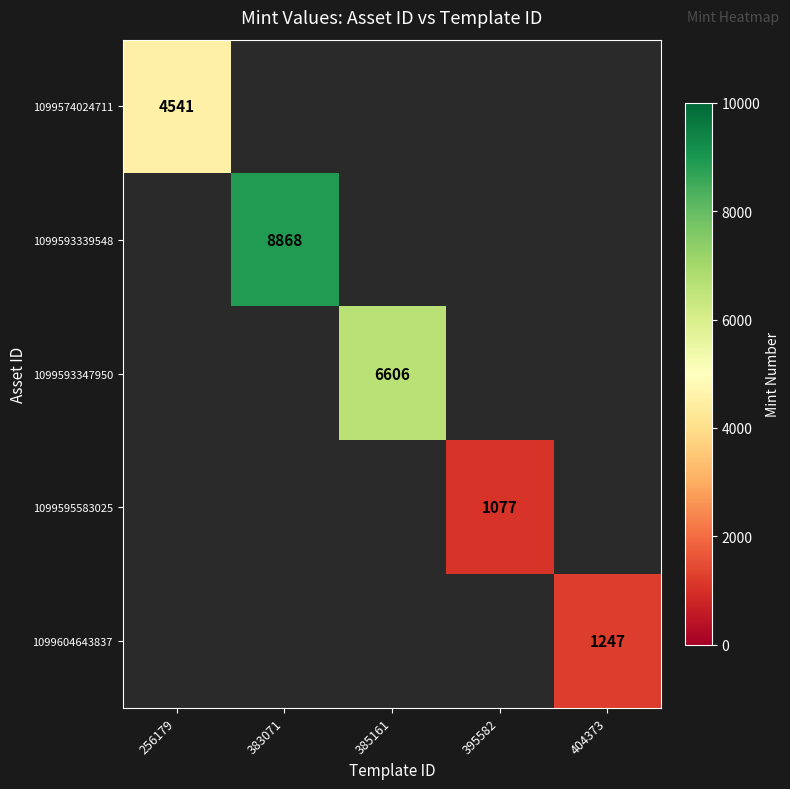

The value of 1099593339548 at 383071 is 8868. True or false?

True